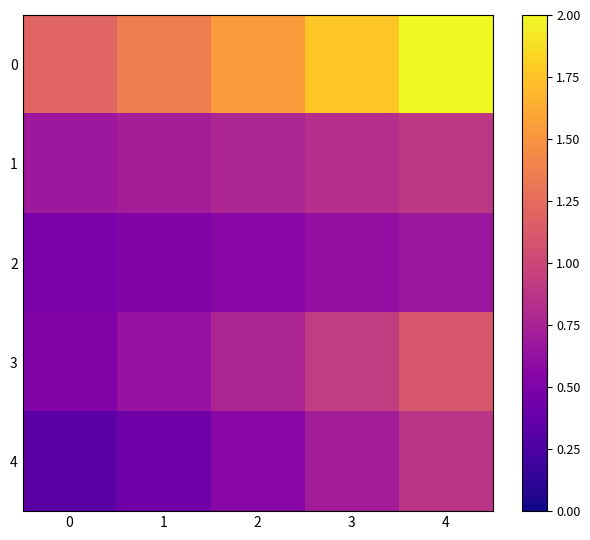

Rank the series by their maximum value, from highest to lowest.

0, 3, 1, 4, 2